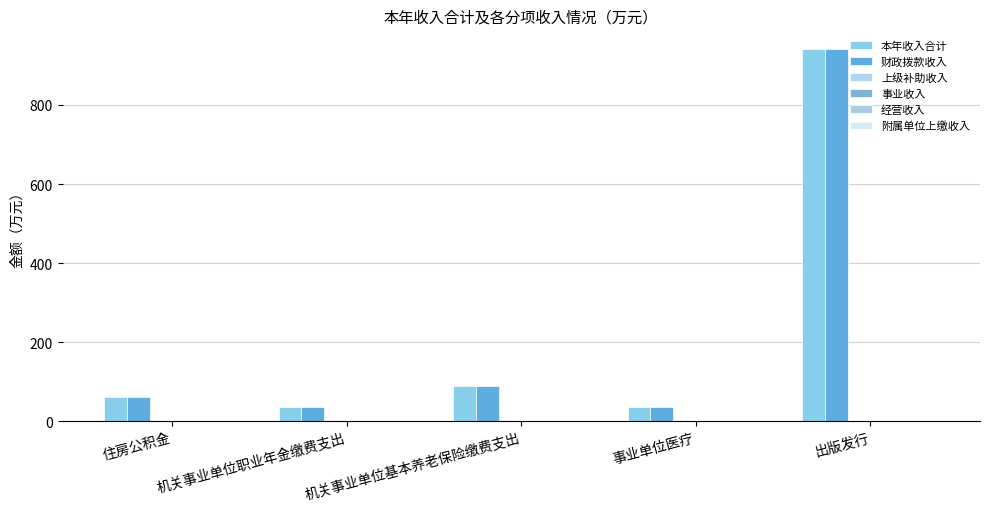

Reading left to right, list all the values displayed in this chart.

本年收入合计: 61.8	35.6	89.1	36.0	941.8
财政拨款收入: 61.8	35.6	89.1	36.0	941.8
上级补助收入: 0.0	0.0	0.0	0.0	0.0
事业收入: 0.0	0.0	0.0	0.0	0.0
经营收入: 0.0	0.0	0.0	0.0	0.0
附属单位上缴收入: 0.0	0.0	0.0	0.0	0.0